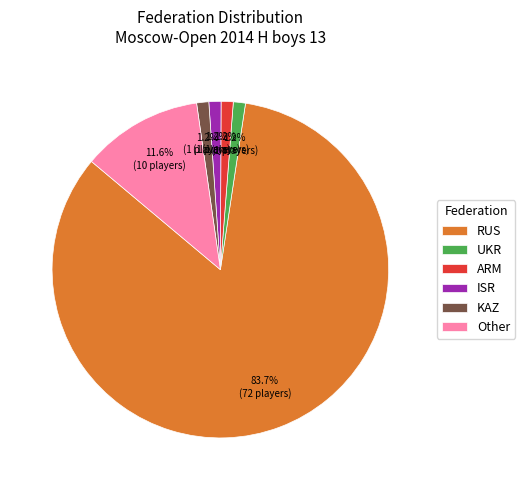

Is there any slice that represents more than half of the pie?

Yes